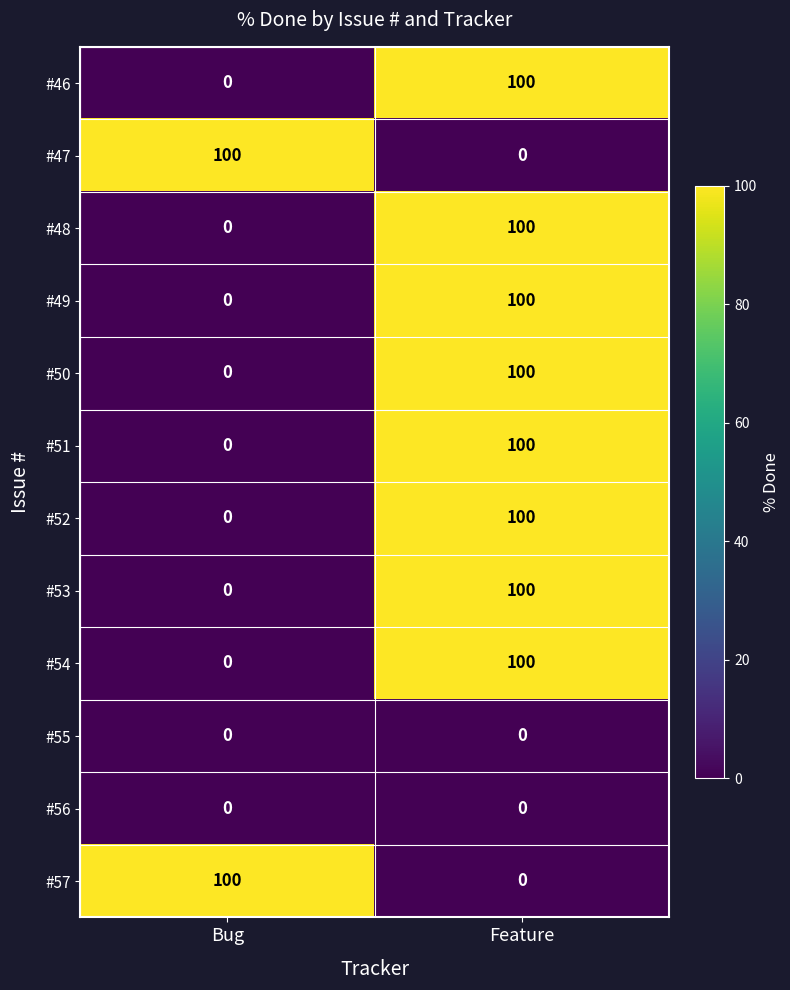

Count the number of data series in this chart.

12